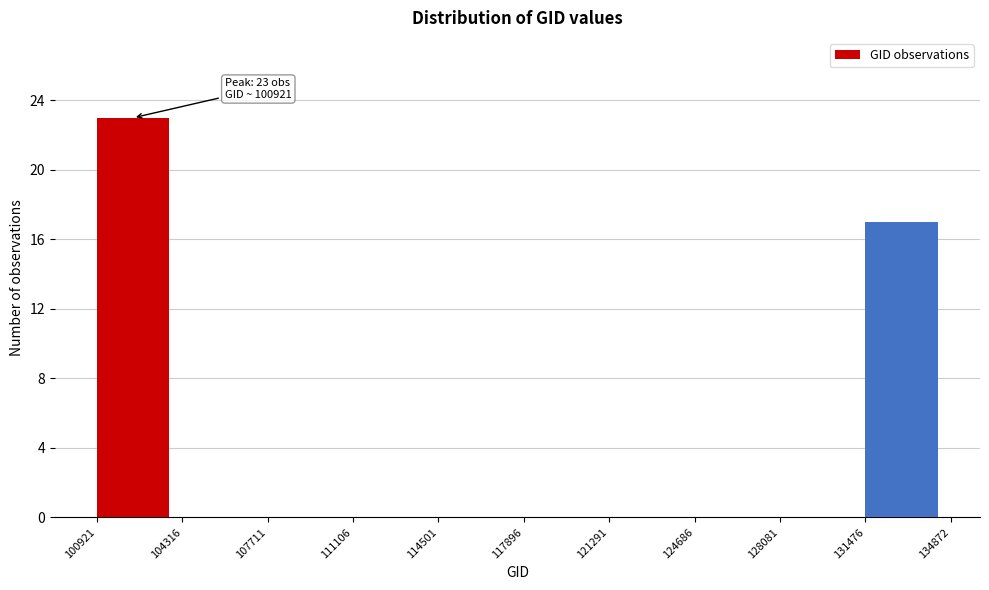

Which range on the x-axis has the tallest bar?

100921 to 104316